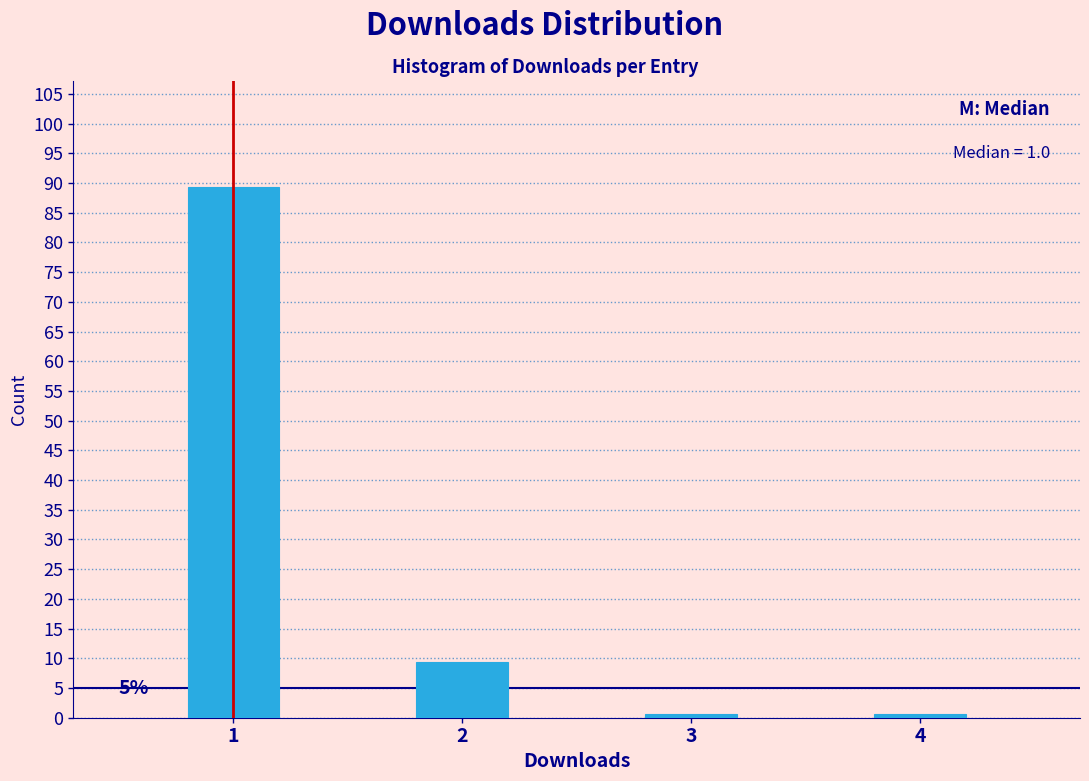

Reading left to right, transcribe all the data shown in this chart.

1=89.3	2=9.4	3=0.6	4=0.6